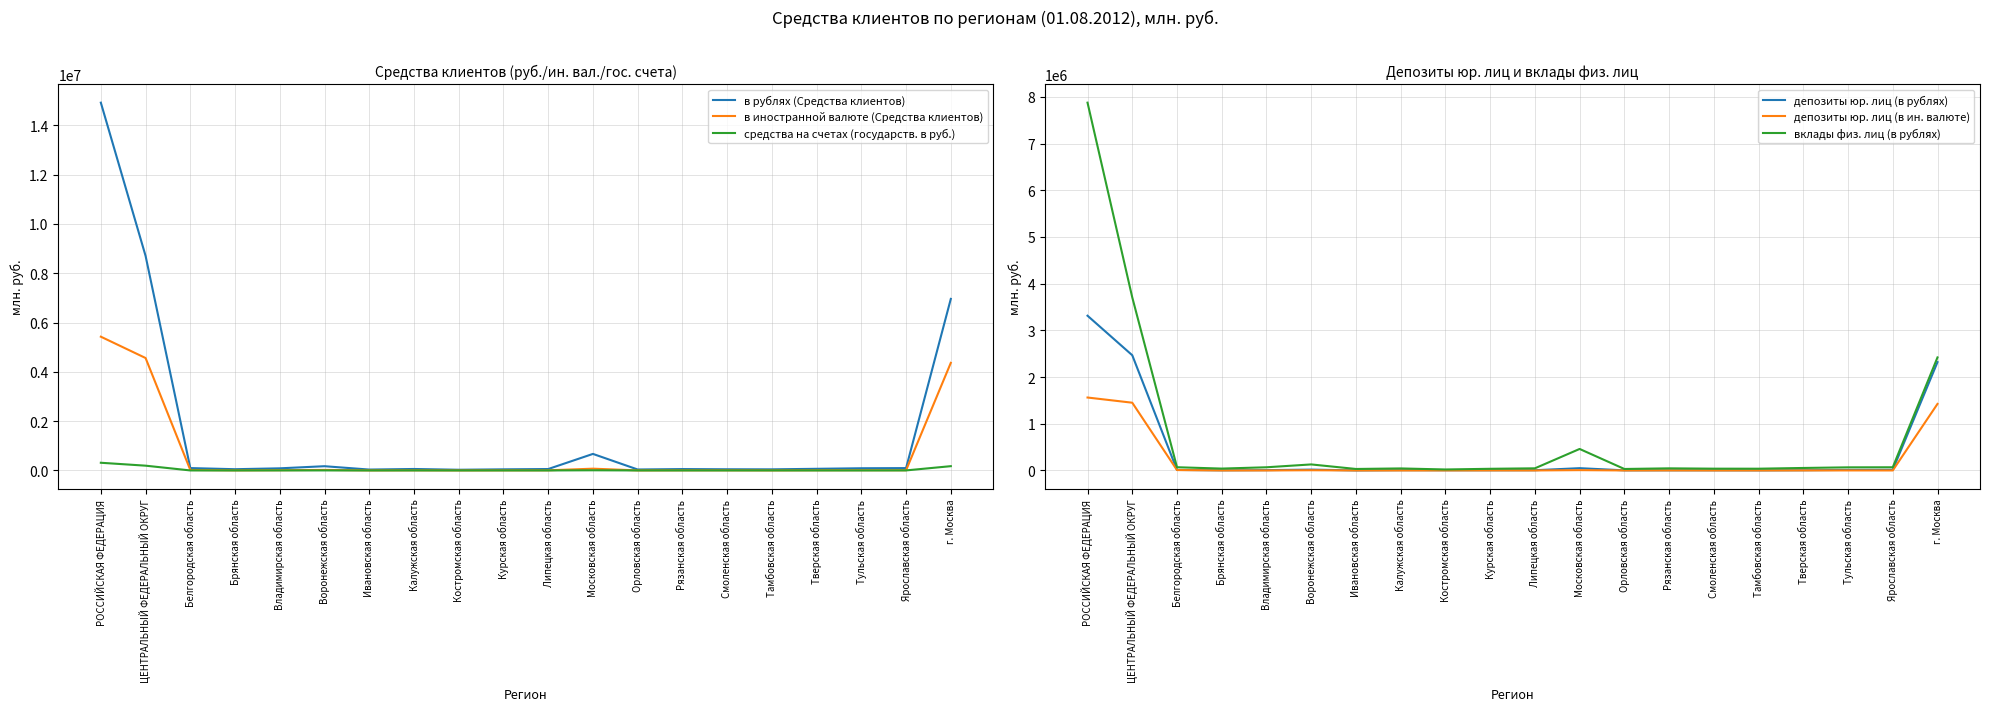

Is the value of вклады физ. лиц (в рублях) at Белгородская область greater than the value of депозиты юр. лиц (в рублях) at Тамбовская область?

Yes